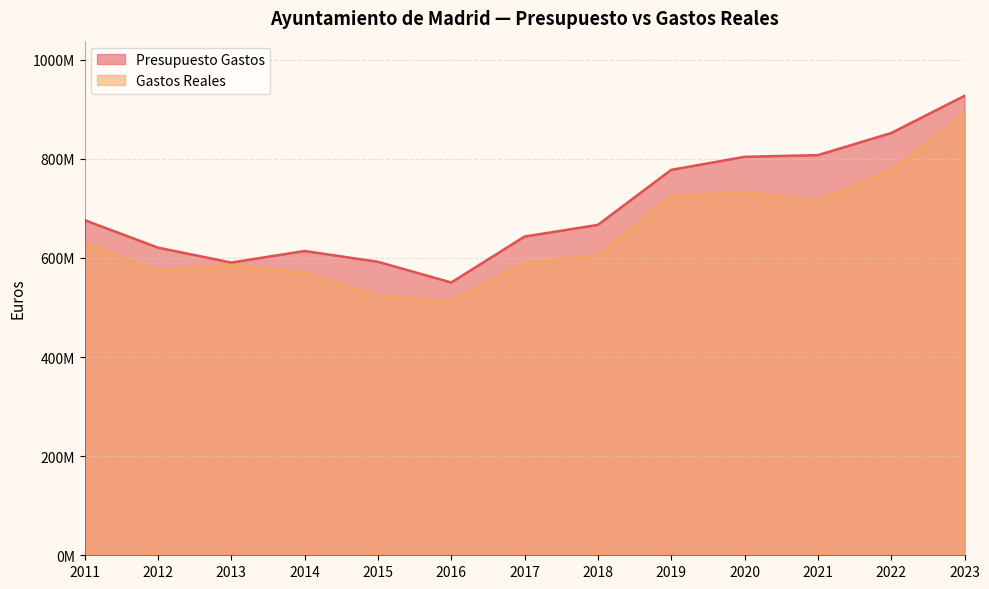

Reading left to right, extract all data points from this chart.

Presupuesto Gastos: 2011=676230121.1	2012=620815328.4	2013=590586432.1	2014=613954390.2	2015=592142295.3	2016=550385573.3	2017=643076295.9	2018=666619790.7	2019=777664887.6	2020=803963603.4	2021=807350767.5	2022=852020314.4	2023=927055687.6
Gastos Reales: 2011=632124094.1	2012=573447894.6	2013=585714645.2	2014=570247485.8	2015=522980241.6	2016=511763189.9	2017=589846750.3	2018=605679745.9	2019=724363515.0	2020=732623904.0	2021=714334270.4	2022=777521911.6	2023=890057350.1